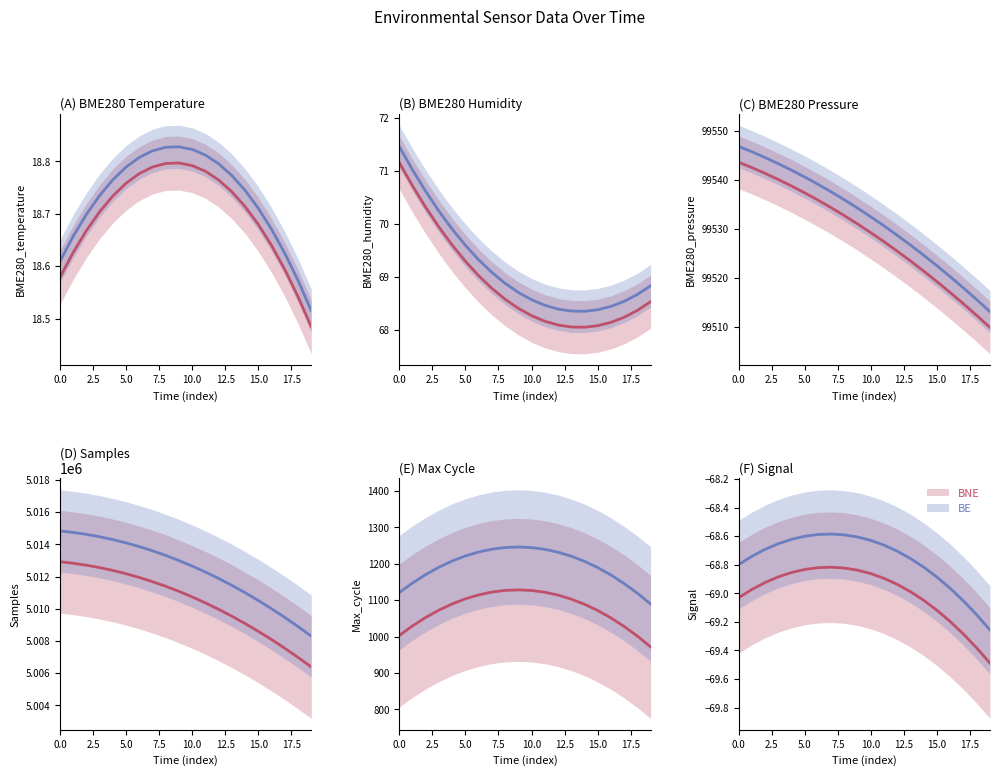

True or false: BNE and BE intersect in this chart.

False